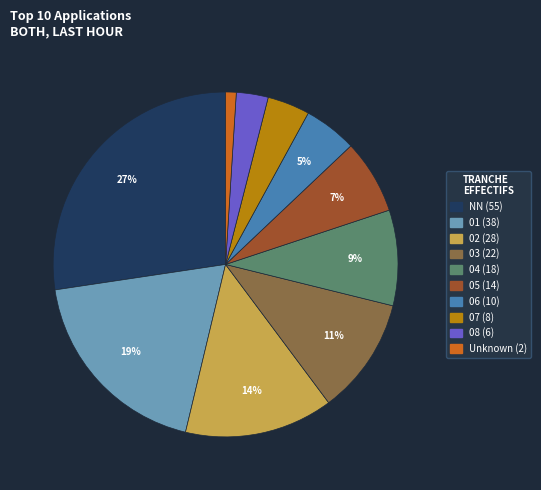

Is there a majority slice in this chart?

No